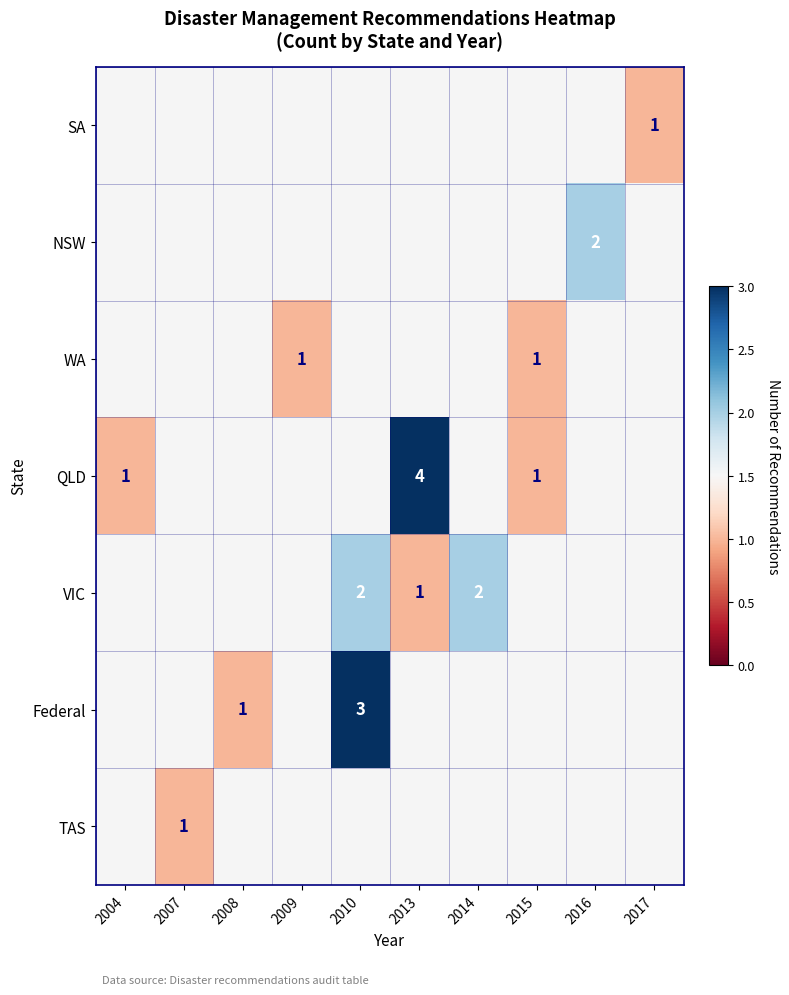

True or false: VIC has a value of 3 at 2014.

False